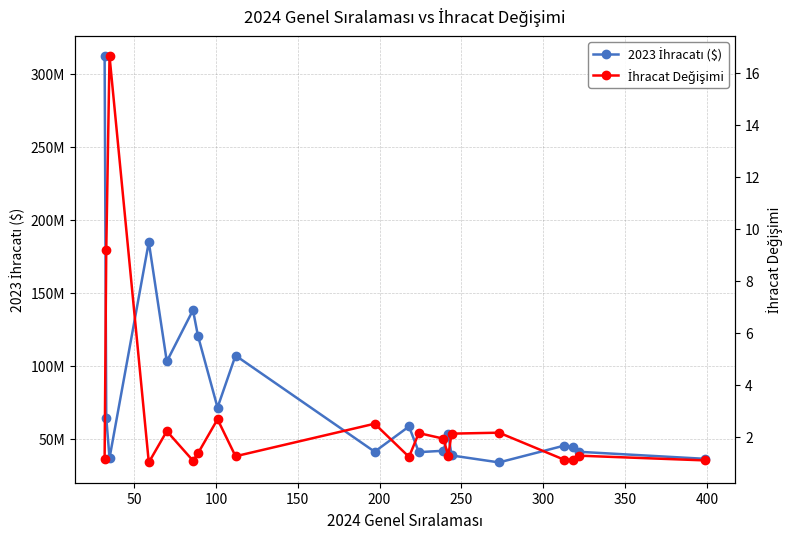

What is the difference between the second highest and minimum values in the 2023 İhracatı ($) series?

150942621.4